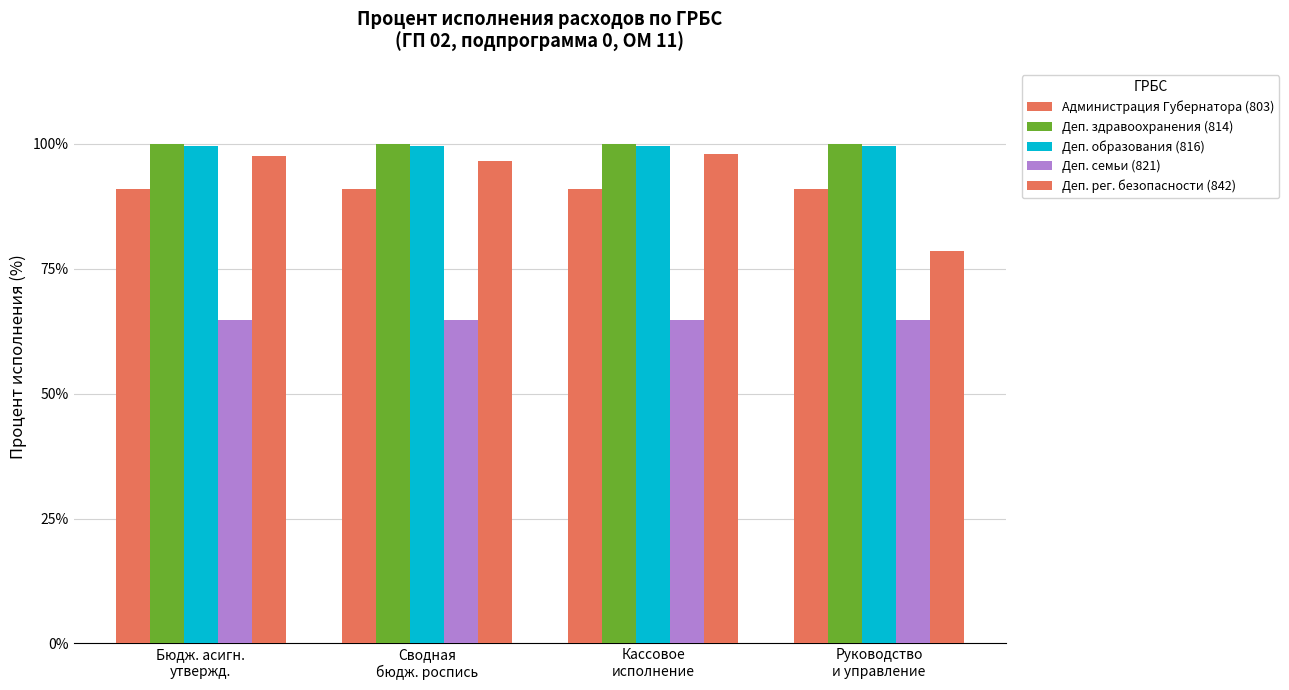

What is the sum of all Деп. семьи (821) values?

259.2